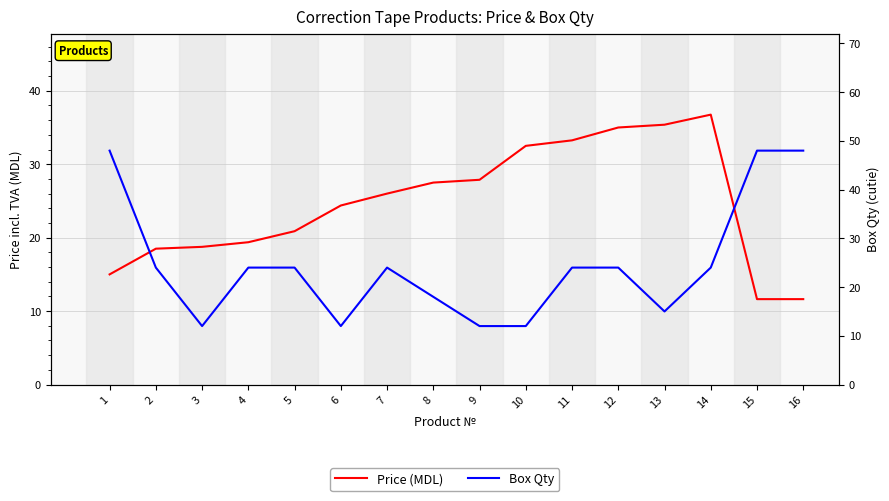

Reading left to right, extract all data points from this chart.

Price (MDL): 15.0	18.5	18.8	19.4	20.9	24.4	26.0	27.5	27.9	32.5	33.2	35.0	35.4	36.8	11.6	11.6
Box Qty: 48.0	24.0	12.0	24.0	24.0	12.0	24.0	18.0	12.0	12.0	24.0	24.0	15.0	24.0	48.0	48.0